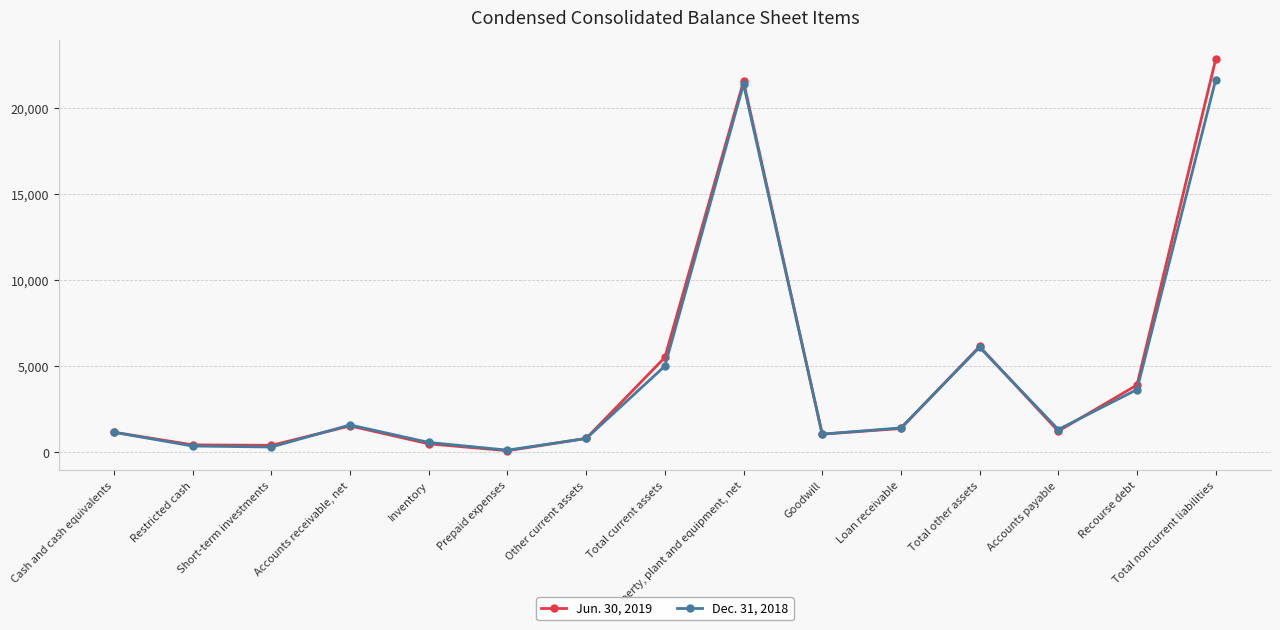

At which category is the sum across all series the highest?

Total noncurrent liabilities